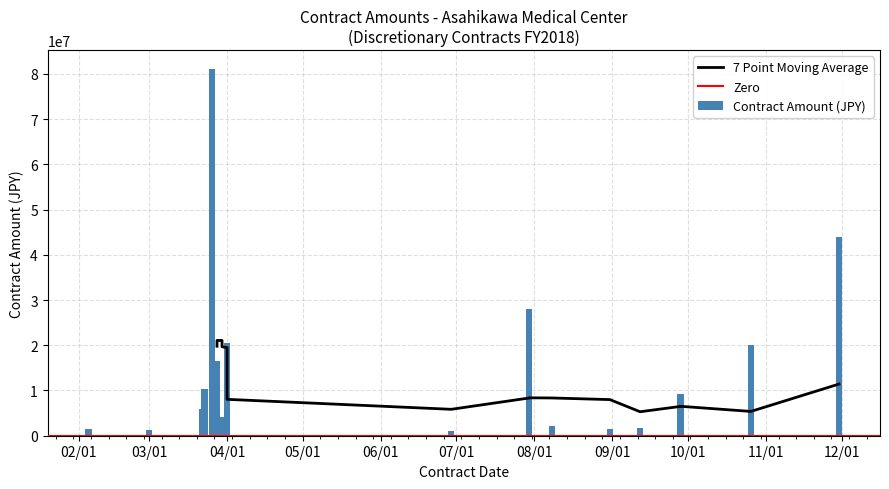

True or false: the data shows 10368000.0 at 2018-03-23.

True